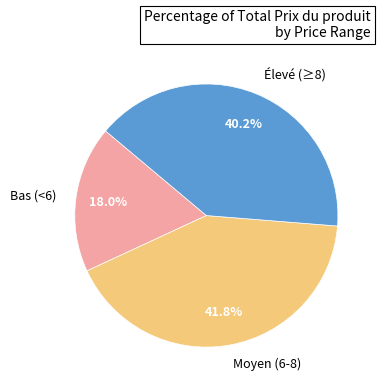

What is the ratio of the value at Bas (<6) to the value at Moyen (6-8)?

0.4